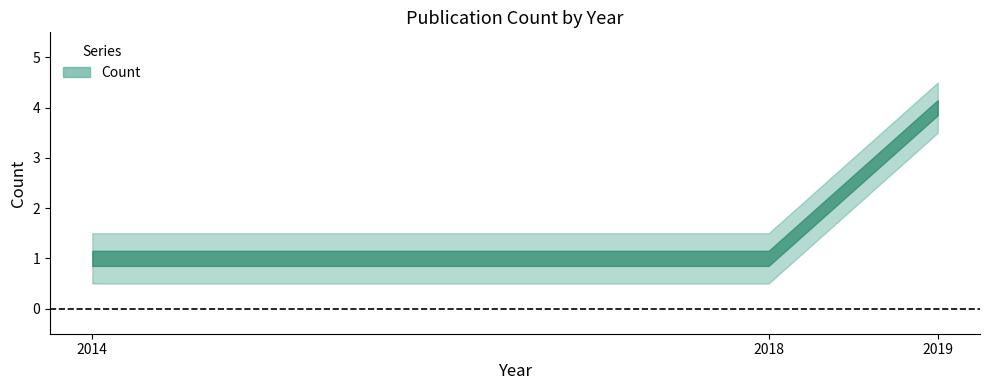

What is the maximum value shown in the chart?

4